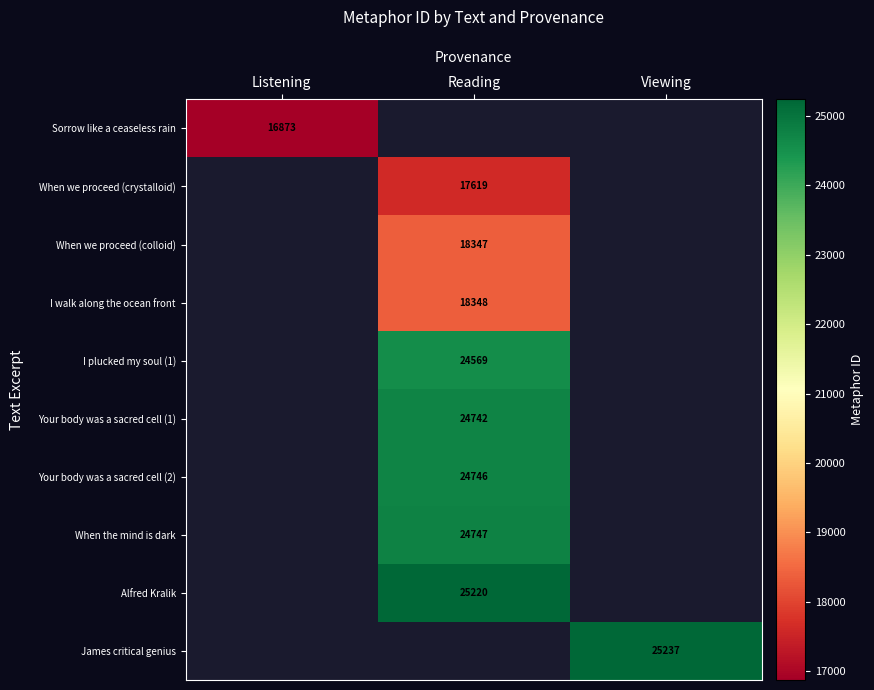

Is it true that James critical genius equals 9119 at Viewing?

False